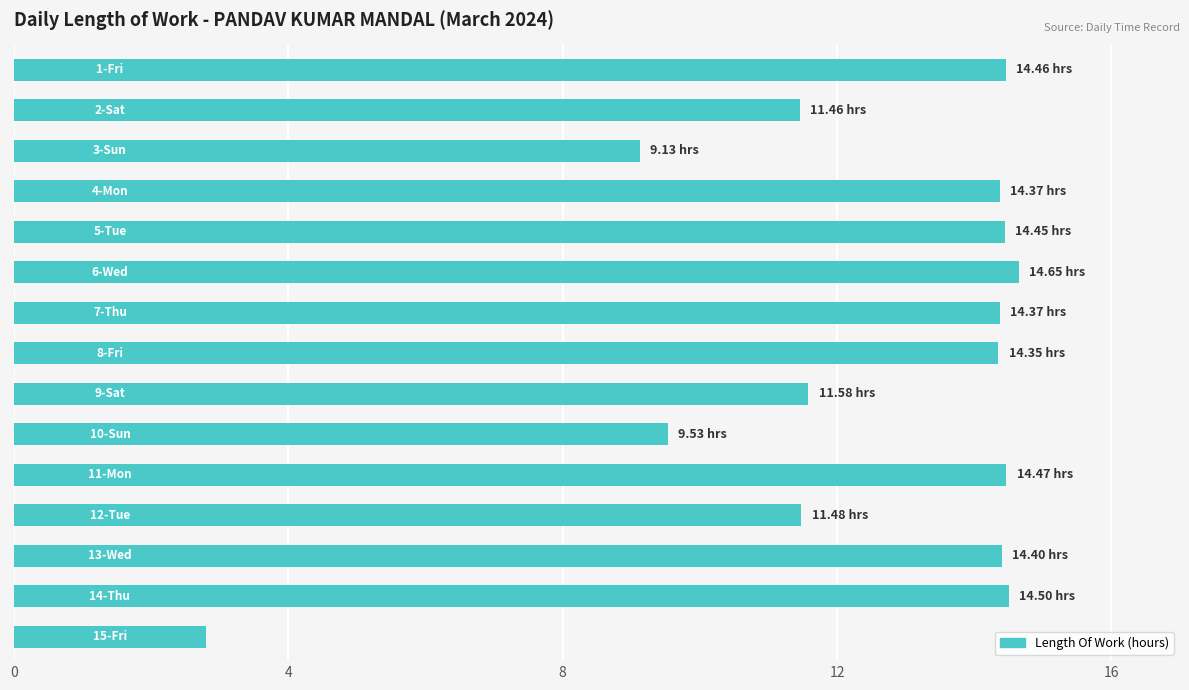

Approximately how many times larger is the value at 12 compared to 16?

1.0